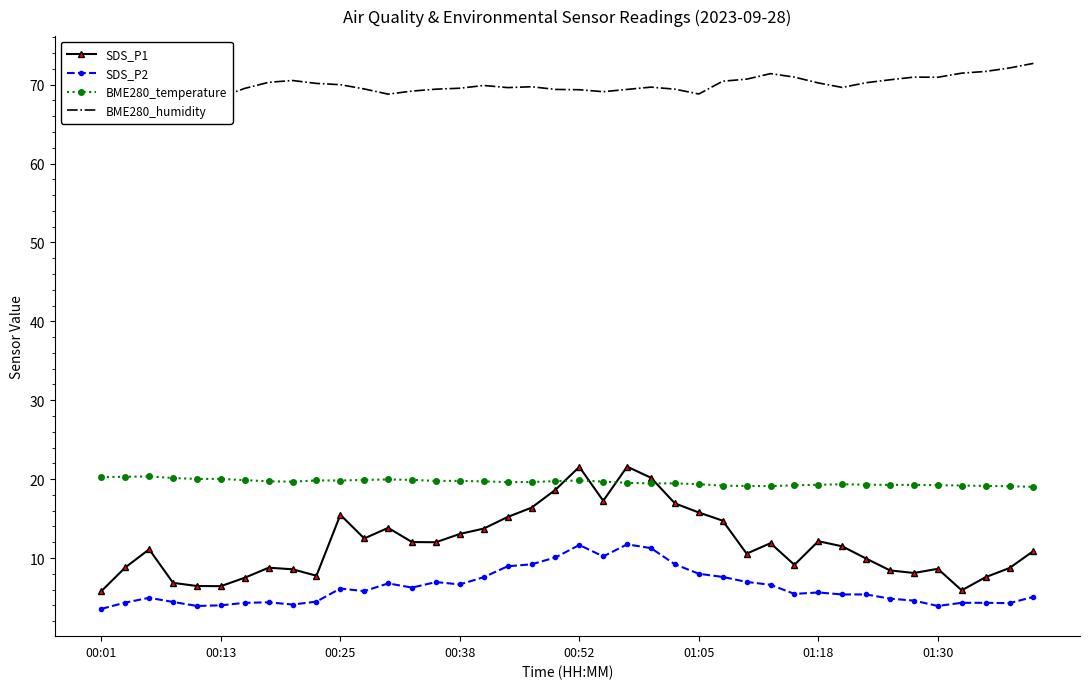

What is the value of the SDS_P1 point at the 39th from the left?

8.7